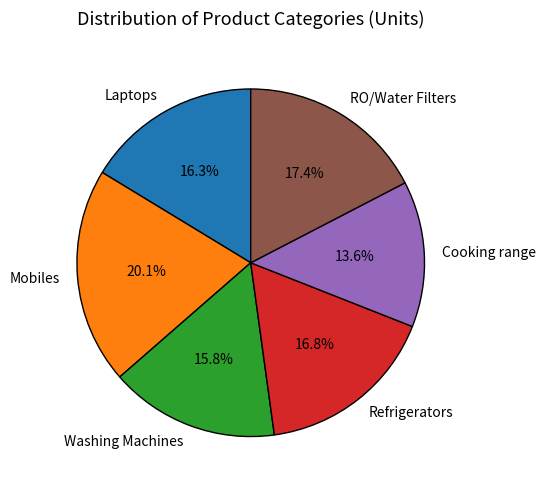

What is the largest slice in the pie chart?

Mobiles